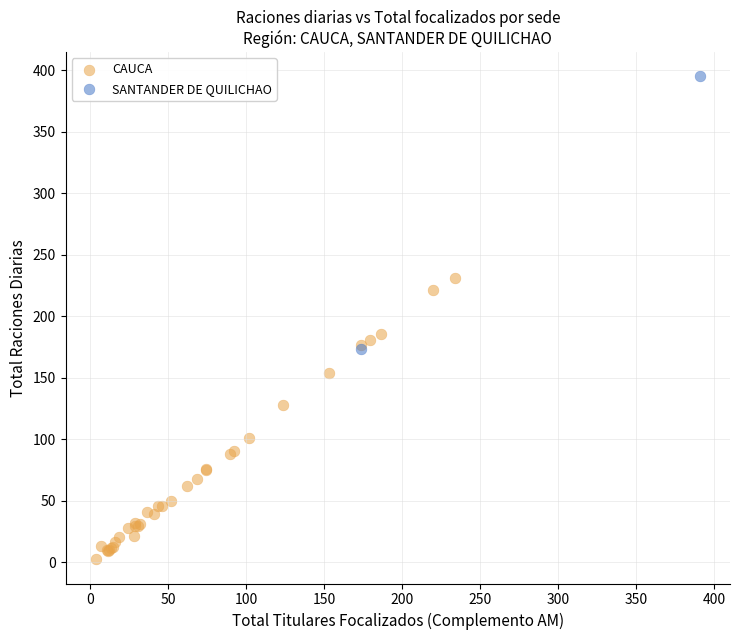

What are all the series names shown in the legend?

CAUCA, SANTANDER DE QUILICHAO